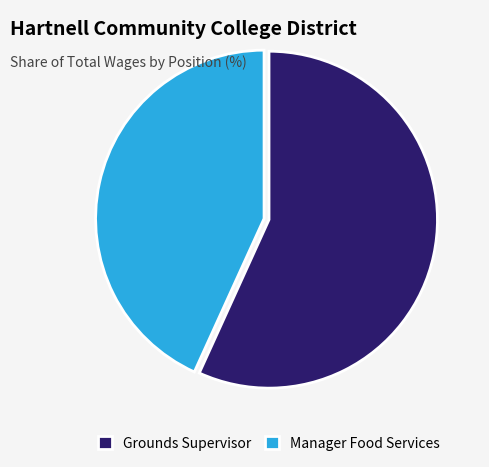

Count the number of slices in the pie.

2